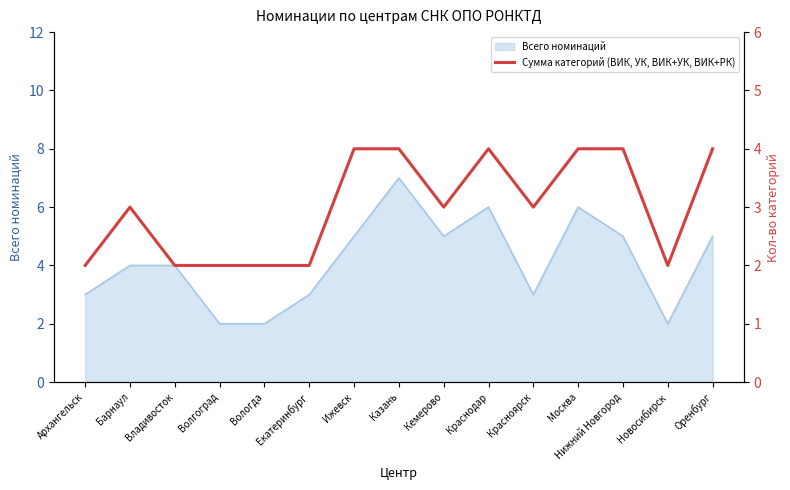

True or false: the data shows 3 at Кемерово.

True